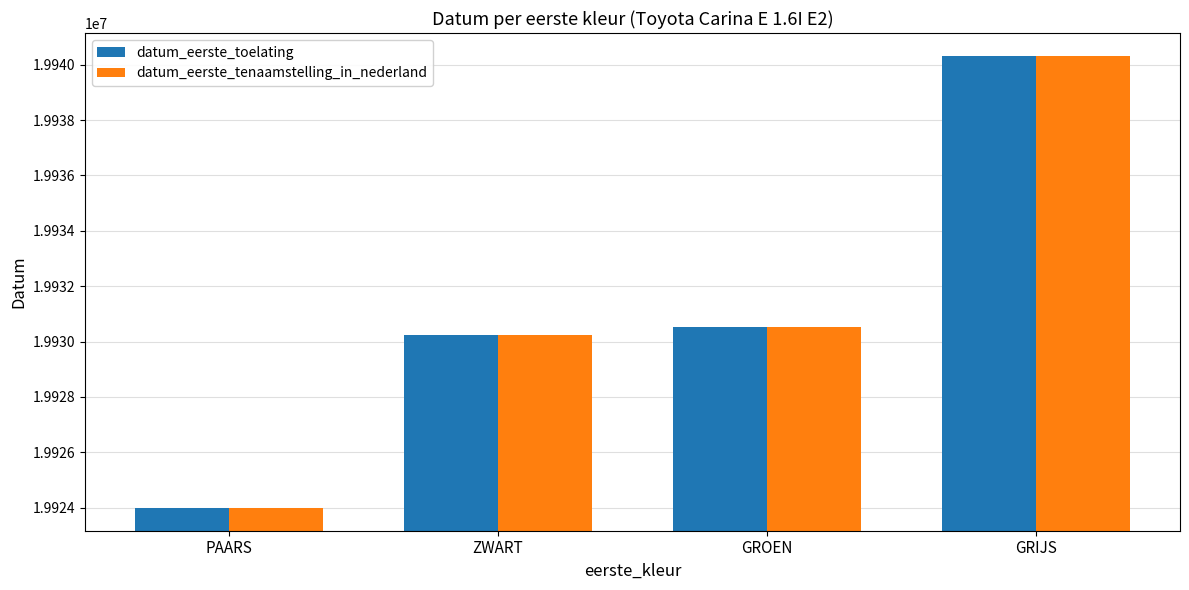

Where is datum_eerste_tenaamstelling_in_nederland nearest to the value 19932155?

GROEN